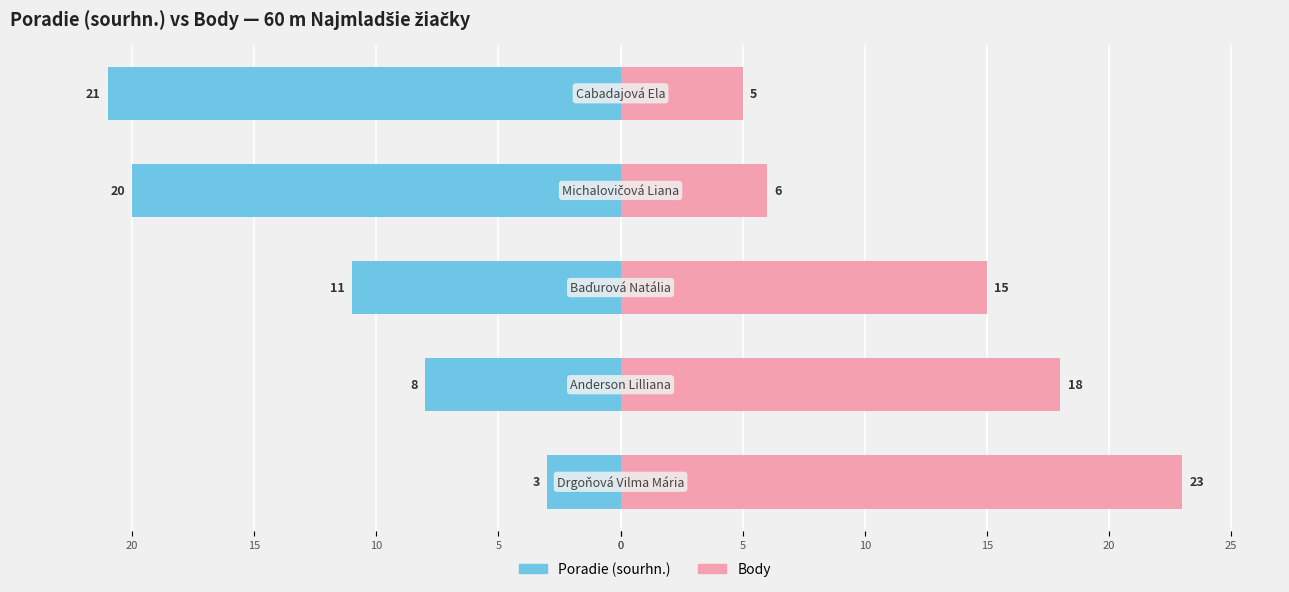

How many bars are there in each group?

2